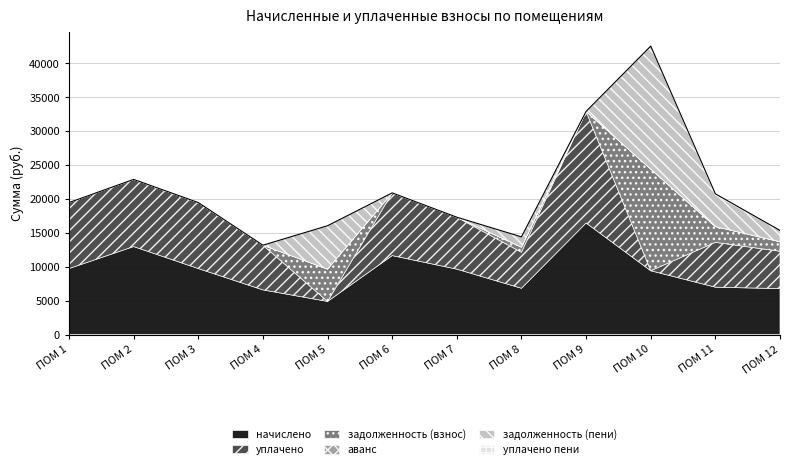

Reading left to right, extract all data points from this chart.

начислено: ПОМ 1=9724.9	ПОМ 2=12966.5	ПОМ 3=9724.9	ПОМ 4=6582.6	ПОМ 5=4881.1	ПОМ 6=11637.5	ПОМ 7=9637.9	ПОМ 8=6818.6	ПОМ 9=16444.1	ПОМ 10=9401.9	ПОМ 11=6980.0	ПОМ 12=6768.9
уплачено: ПОМ 1=9724.9	ПОМ 2=9894.5	ПОМ 3=9724.9	ПОМ 4=6582.6	ПОМ 5=0.0	ПОМ 6=9238.8	ПОМ 7=7651.4	ПОМ 8=5303.3	ПОМ 9=16444.1	ПОМ 10=0.0	ПОМ 11=6607.8	ПОМ 12=5500.0
задолженность (взнос): ПОМ 1=0.0	ПОМ 2=0.0	ПОМ 3=0.0	ПОМ 4=0.0	ПОМ 5=4763.2	ПОМ 6=0.0	ПОМ 7=0.0	ПОМ 8=757.6	ПОМ 9=0.0	ПОМ 10=14988.6	ПОМ 11=2326.7	ПОМ 12=1407.8
аванс: ПОМ 1=0.0	ПОМ 2=0.0	ПОМ 3=0.0	ПОМ 4=0.0	ПОМ 5=0.0	ПОМ 6=0.0	ПОМ 7=0.0	ПОМ 8=0.0	ПОМ 9=0.0	ПОМ 10=0.0	ПОМ 11=0.0	ПОМ 12=0.0
задолженность (пени): ПОМ 1=0.0	ПОМ 2=0.0	ПОМ 3=0.0	ПОМ 4=0.0	ПОМ 5=6390.2	ПОМ 6=0.0	ПОМ 7=0.0	ПОМ 8=1515.2	ПОМ 9=0.0	ПОМ 10=18122.6	ПОМ 11=4653.4	ПОМ 12=1664.1
уплачено пени: ПОМ 1=0.0	ПОМ 2=0.0	ПОМ 3=0.0	ПОМ 4=0.0	ПОМ 5=0.0	ПОМ 6=0.0	ПОМ 7=0.0	ПОМ 8=0.0	ПОМ 9=0.0	ПОМ 10=0.0	ПОМ 11=169.1	ПОМ 12=0.0